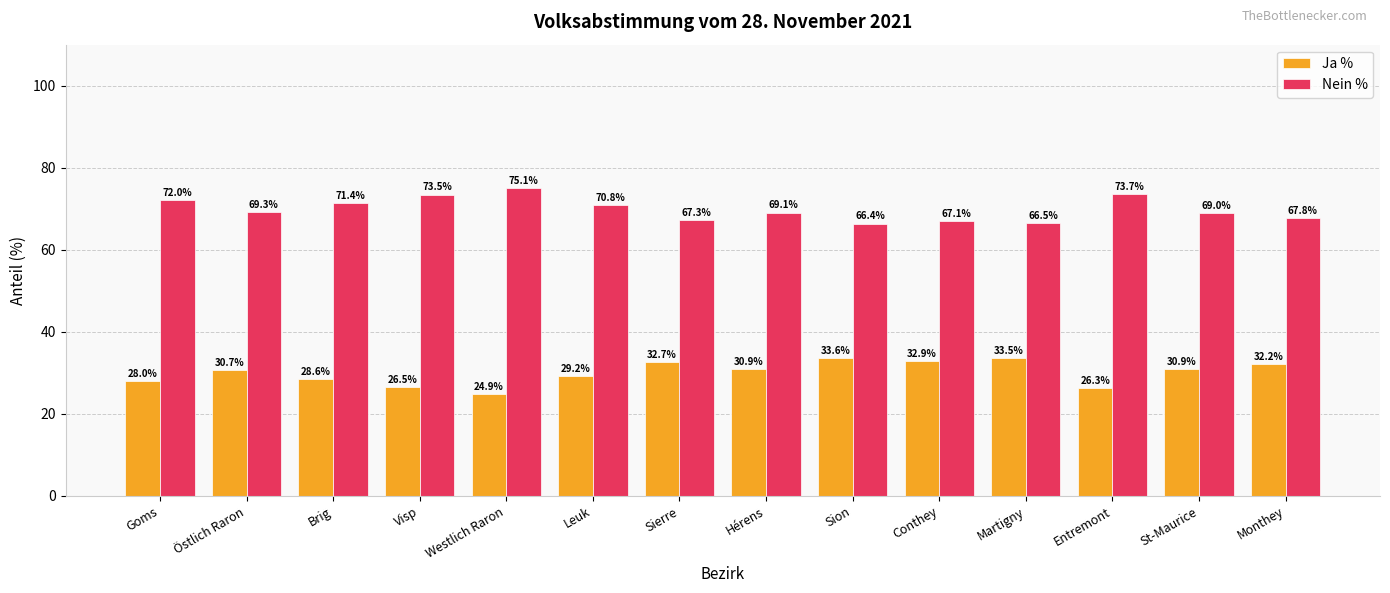

What is the total value across all series at Sion?

100.0